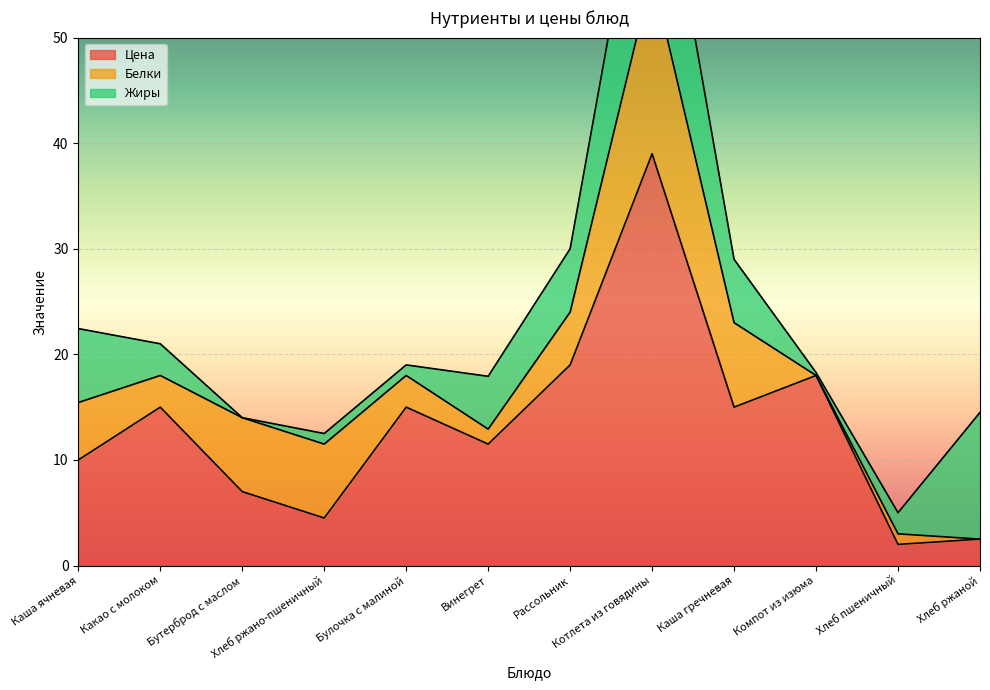

What is the value of the Цена point at the 6th from the left?

11.5